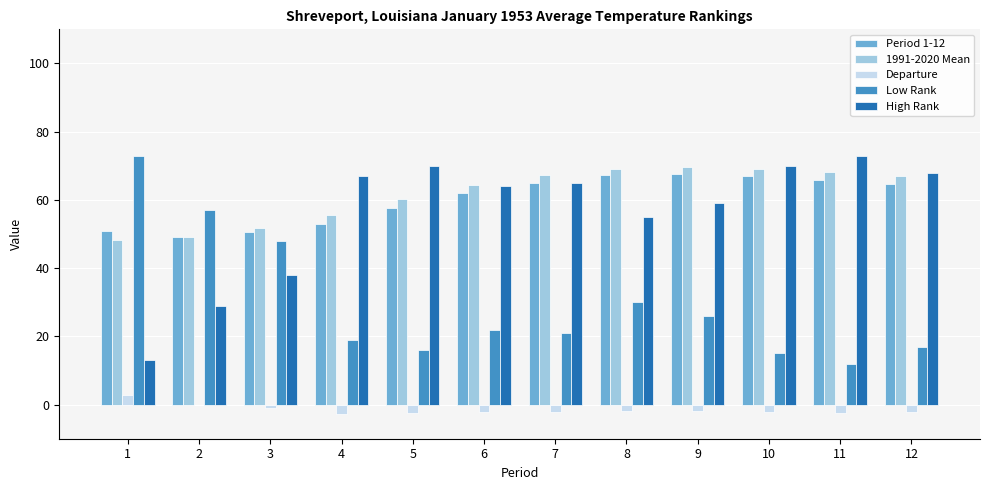

Count the number of categories in the chart.

12